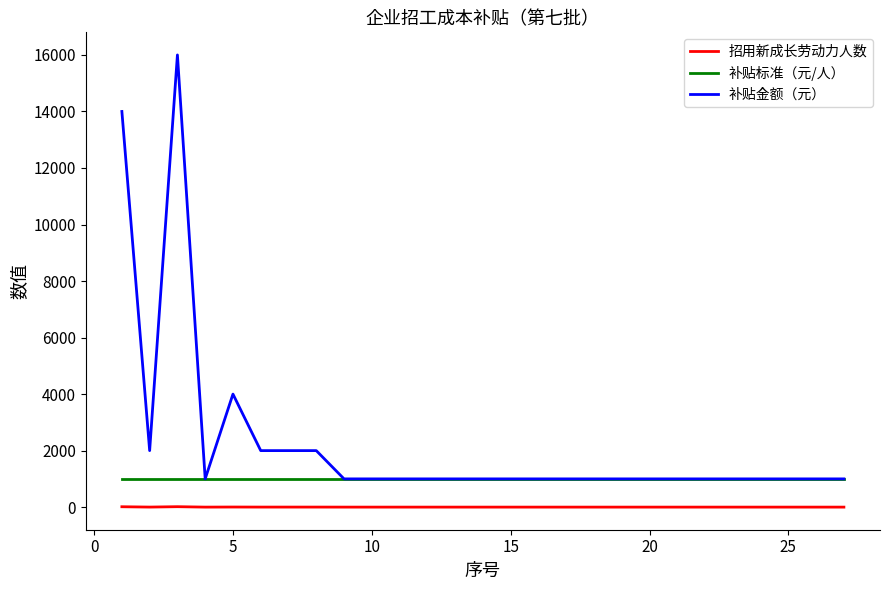

What is the average value of the 补贴标准（元/人） series?

1000